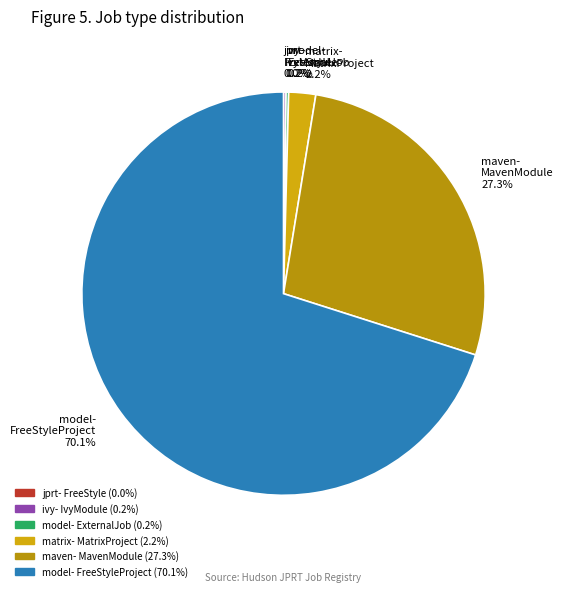

To the nearest percent, what is the difference between the largest and smallest slice percentages?

70%